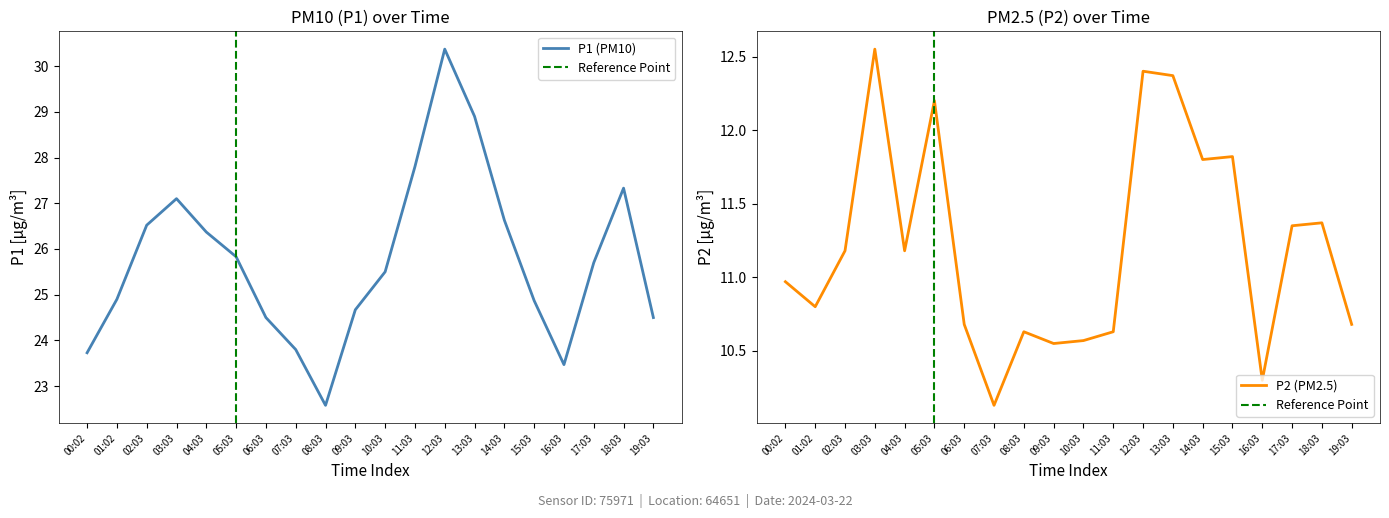

Reading left to right, list all the values displayed in this chart.

P1: 23.7	24.9	26.5	27.1	26.4	25.8	24.5	23.8	22.6	24.7	25.5	27.8	30.4	28.9	26.6	24.9	23.5	25.7	27.3	24.5
P2: 11.0	10.8	11.2	12.6	11.2	12.2	10.7	10.1	10.6	10.6	10.6	10.6	12.4	12.4	11.8	11.8	10.3	11.3	11.4	10.7